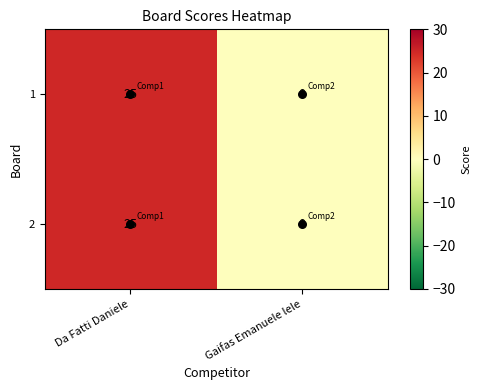

The 2 series shows 25 at Da Fatti Daniele. True or false?

True